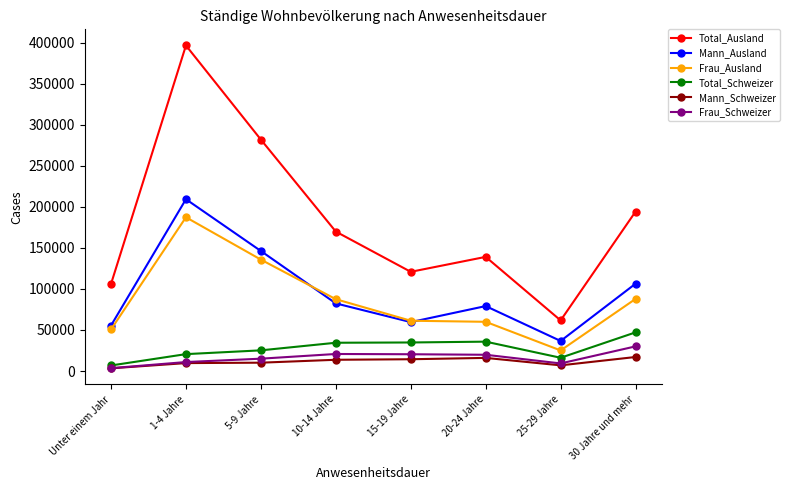

True or false: Mann_Ausland has a value of 106427 at 30 Jahre und mehr.

True